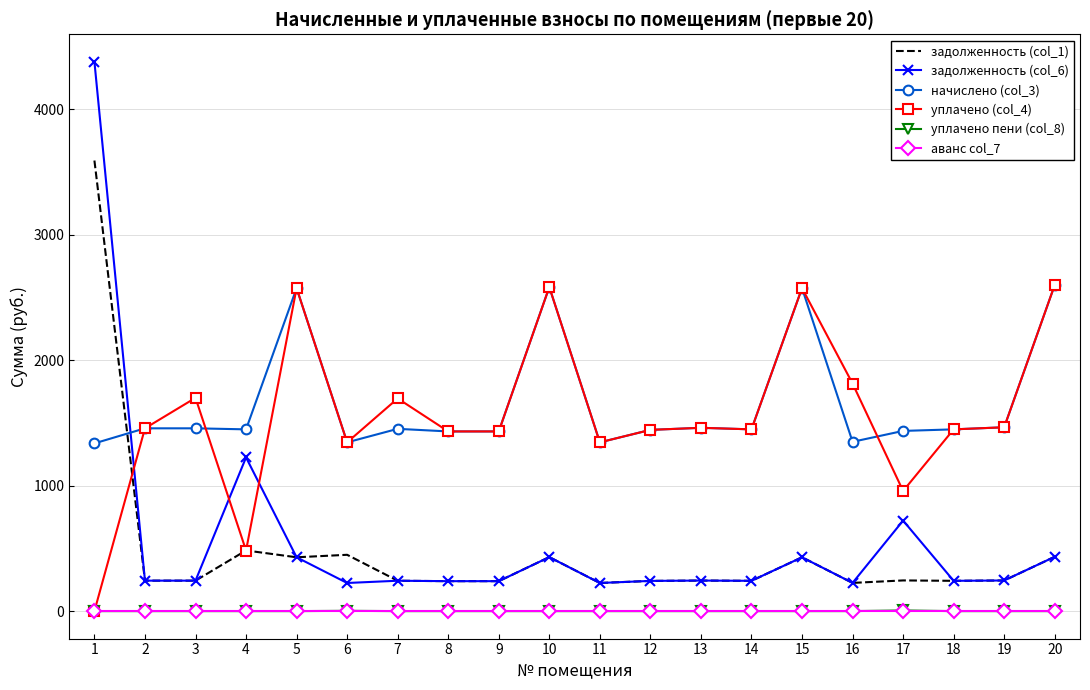

The уплачено (col_4) series shows 892.1 at 18. True or false?

False